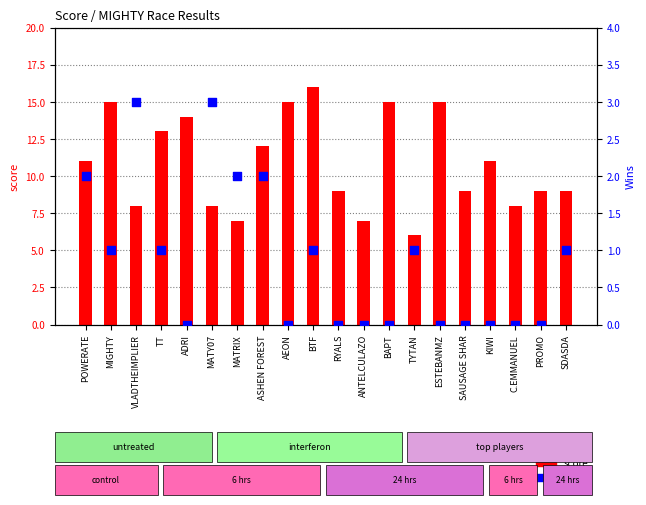

At which category is the sum across all series the highest?

BTF